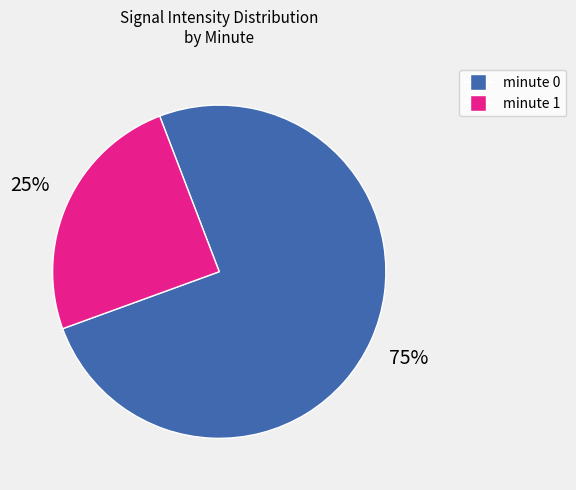

Is there a majority slice in this chart?

Yes